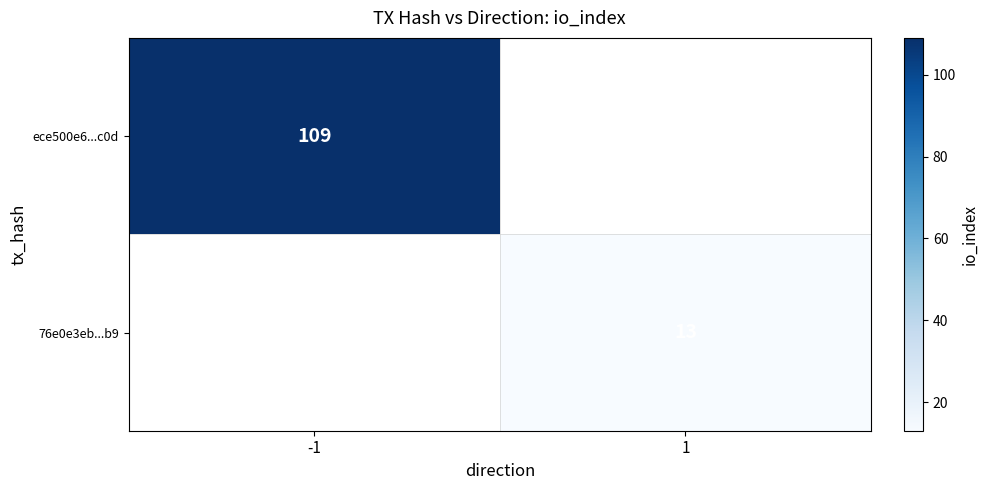

The value of ece500e6...c0d at -1 is 157. True or false?

False